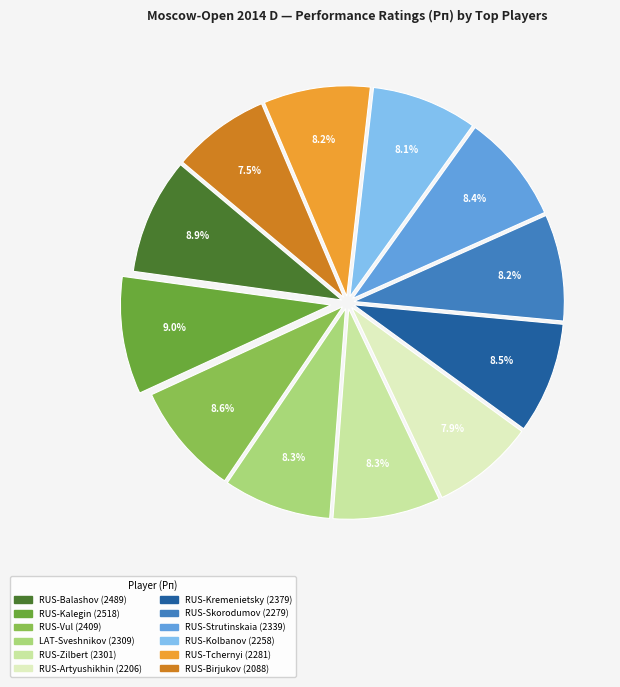

To the nearest percent, what percentage of the pie is RUS-Vul?

9%